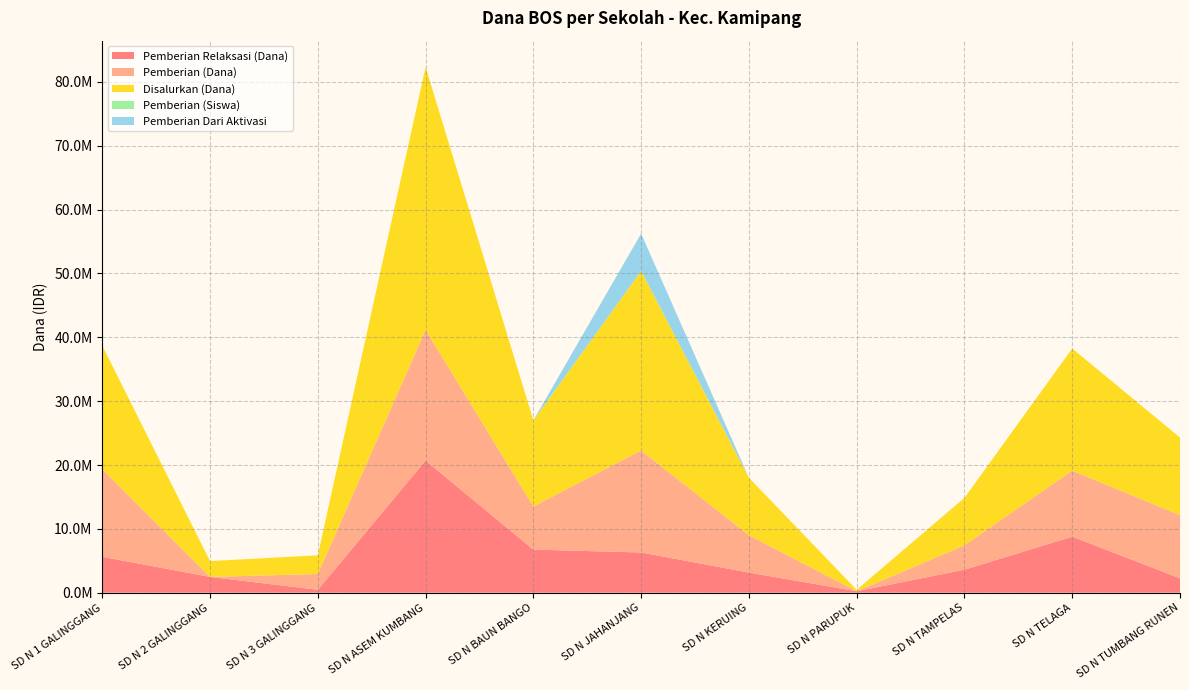

Reading right to left, list all the values displayed in this chart.

Pemberian Relaksasi (Dana): 2250000	8775000	3600000	225000	3150000	6300000	6750000	20700000	450000	2475000	5625000
Pemberian (Dana): 9900000	10350000	3825000	0	5850000	15975000	6750000	20475000	2475000	0	13725000
Disalurkan (Dana): 12150000	19125000	7425000	225000	9000000	28125000	13500000	41175000	2925000	2475000	19350000
Pemberian (Siswa): 23	26	9	0	14	38	16	50	6	0	33
Pemberian Dari Aktivasi: 0	0	0	0	0	5850000	0	0	0	0	0